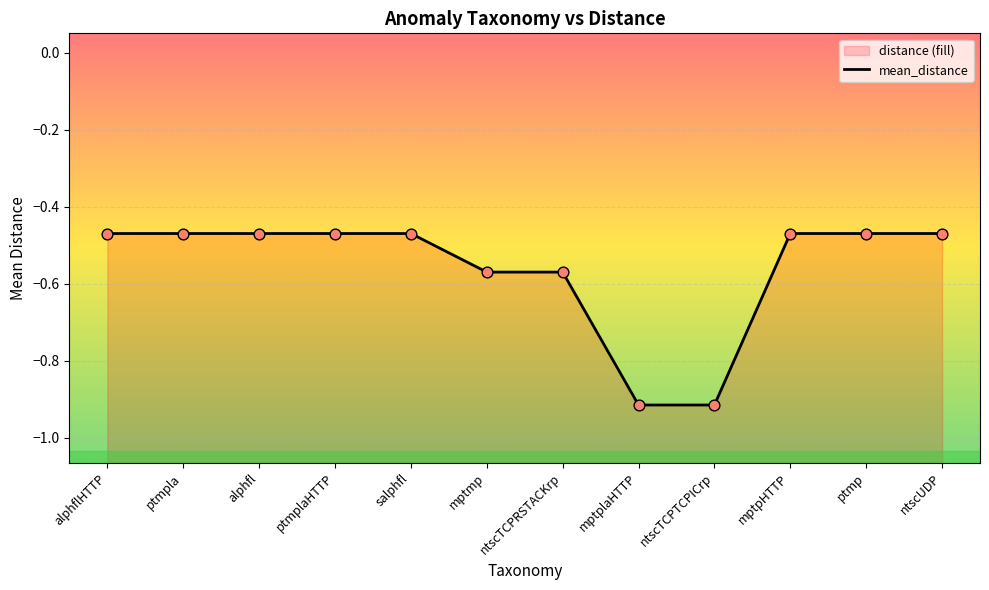

Between ptmp and ntscUDP, which is larger?

ptmp